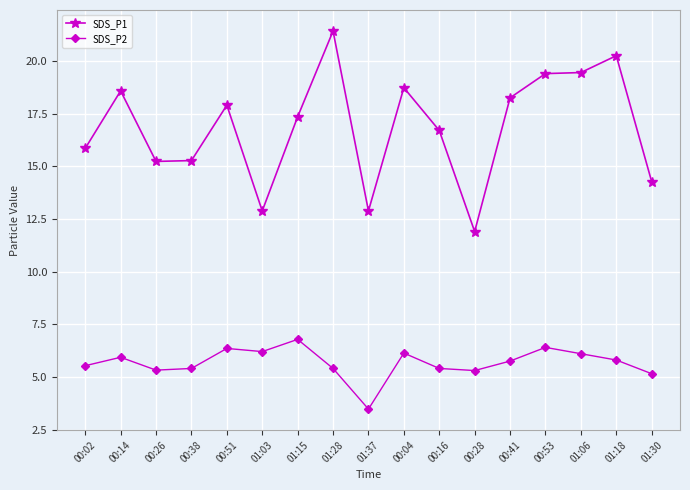

Where does the SDS_P2 series first go above 5?

00:02